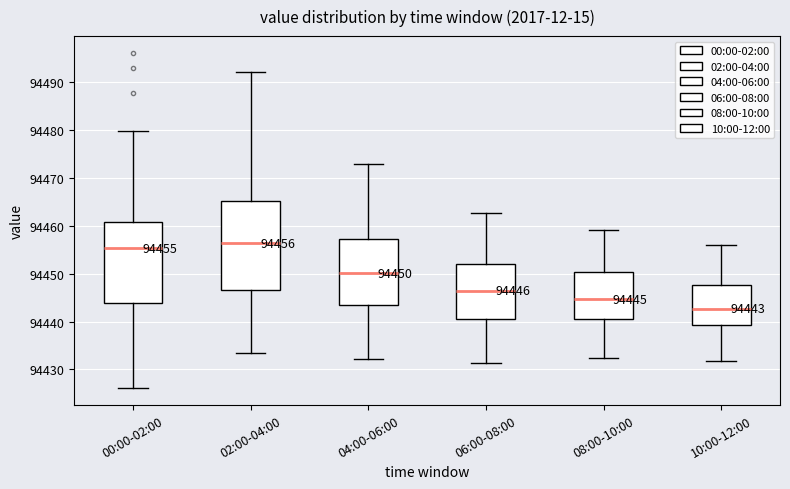

Which box has the lowest median line?

10:00-12:00